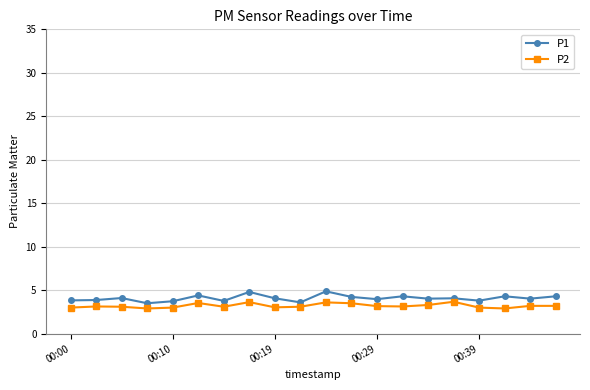

How many categories are shown in the chart?

20